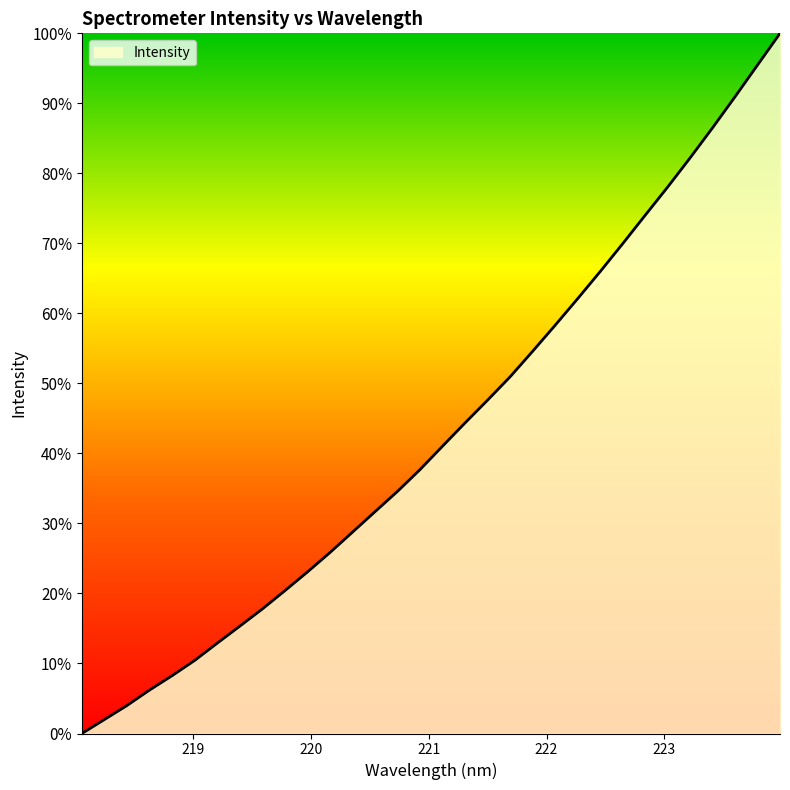

What is the difference between the maximum and minimum values?

100.0